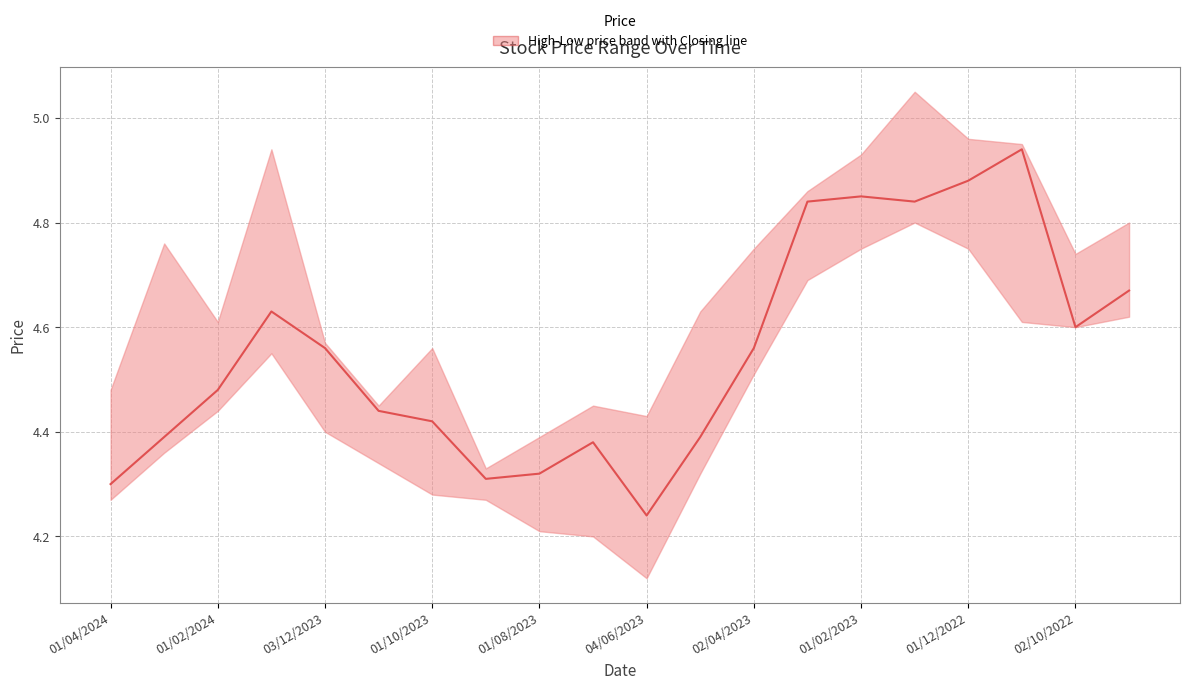

How many categories are shown in the chart?

20